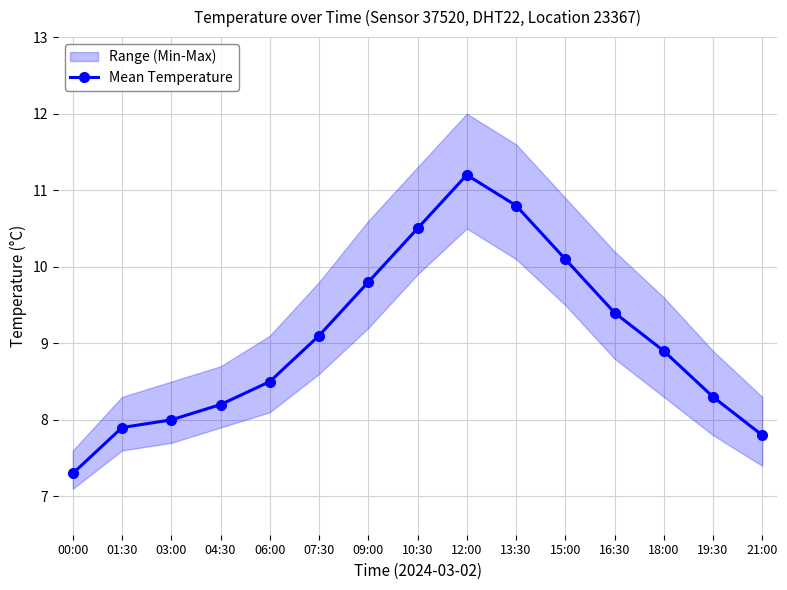

What position from the left is 19:30?

14